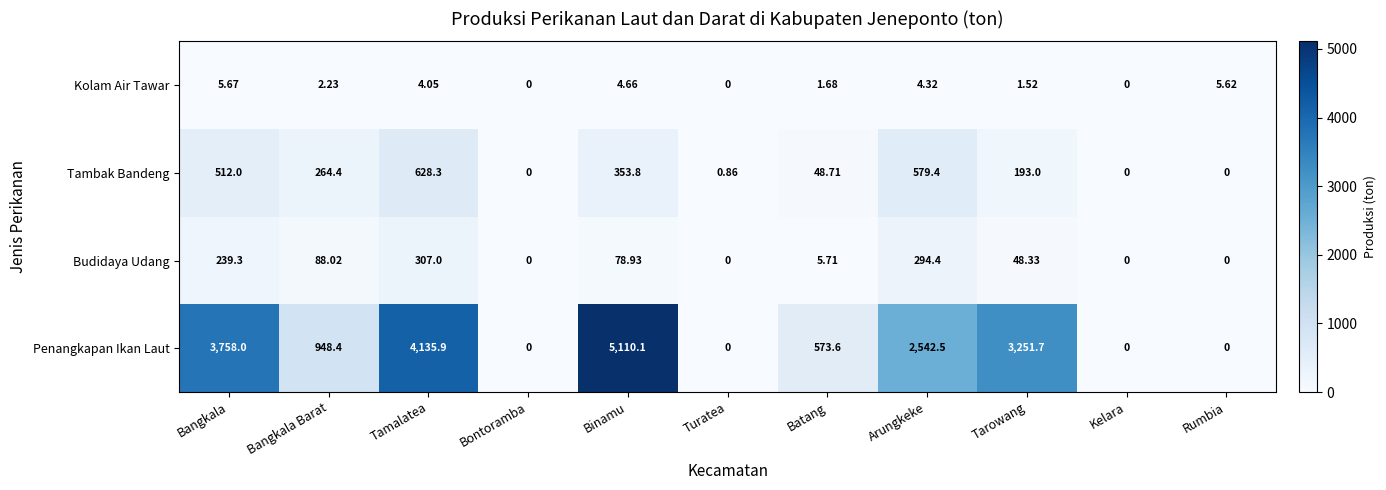

Rank the series at Arungkeke from highest to lowest value.

Penangkapan Ikan Laut, Tambak Bandeng, Budidaya Udang, Kolam Air Tawar